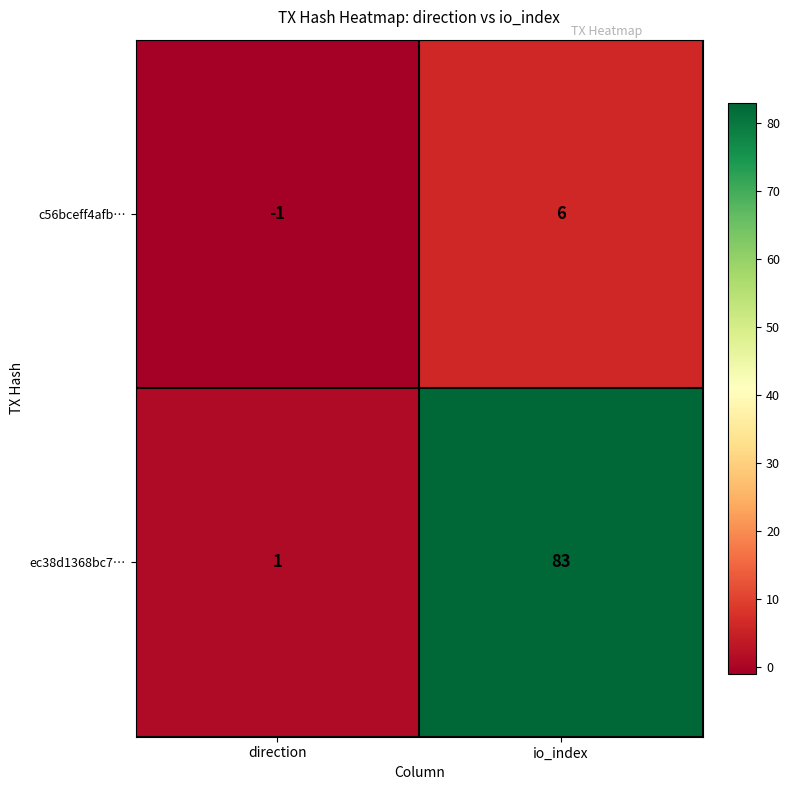

Rank the series by their maximum value, from lowest to highest.

c56bceff4afb…, ec38d1368bc7…